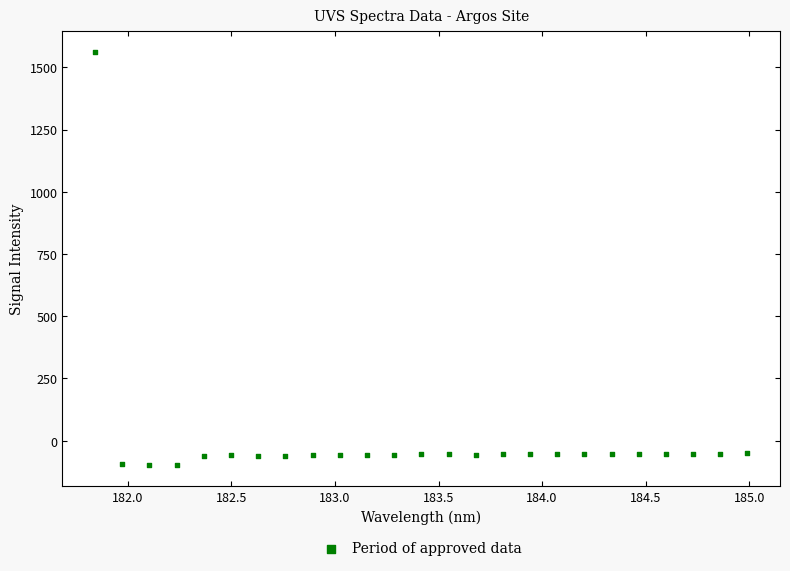

What is the range of Y values (max minus min)?

1661.8